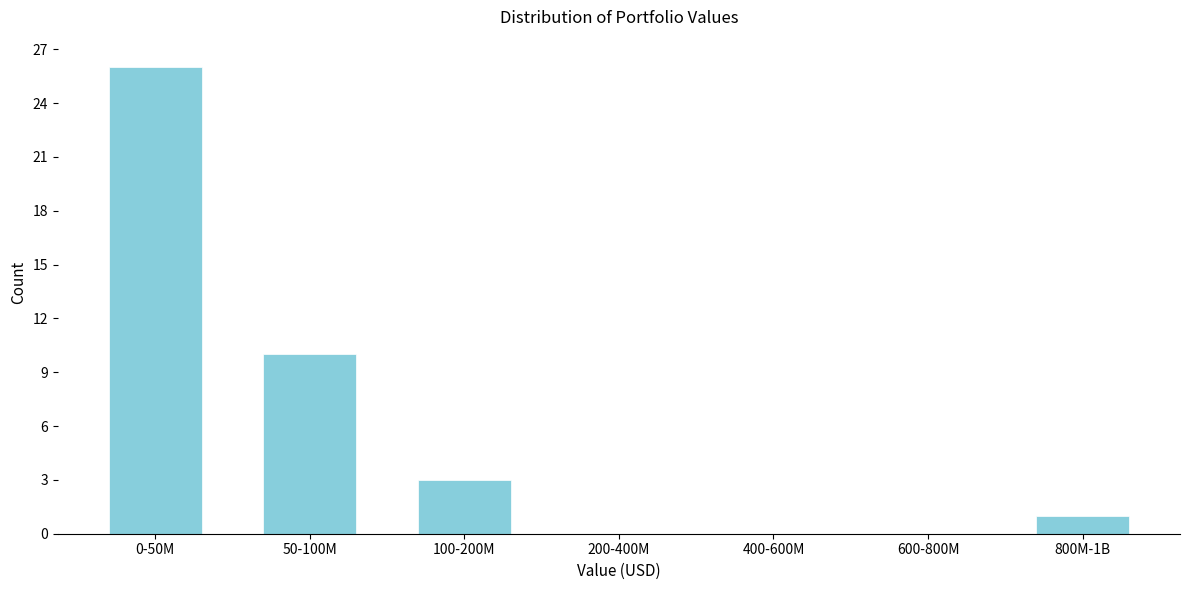

Reading left to right, extract all data points from this chart.

0-50M=26	50-100M=10	100-200M=3	200-400M=0	400-600M=0	600-800M=0	800M-1B=1